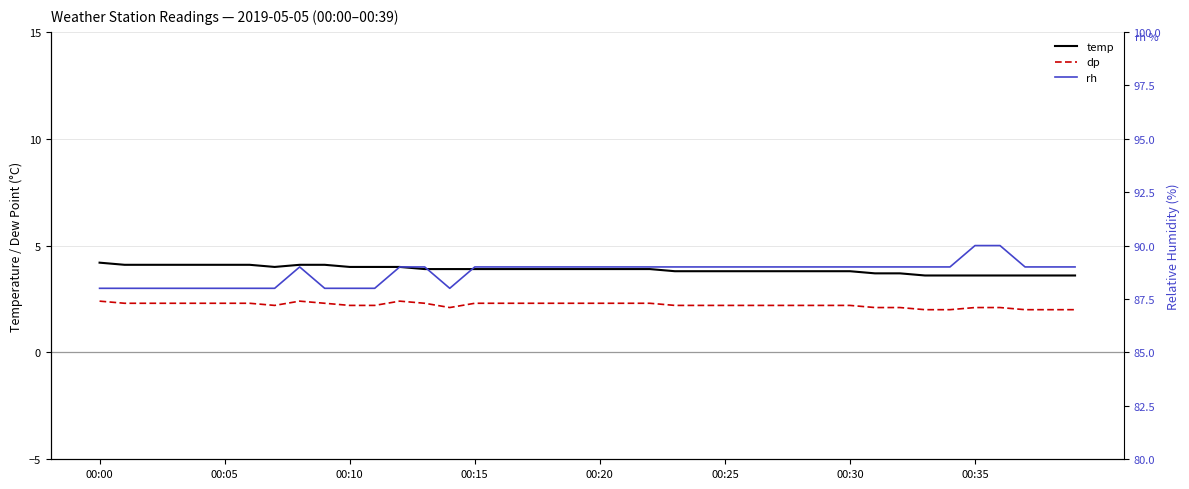

Where does the rh series first go above 89?

00:35